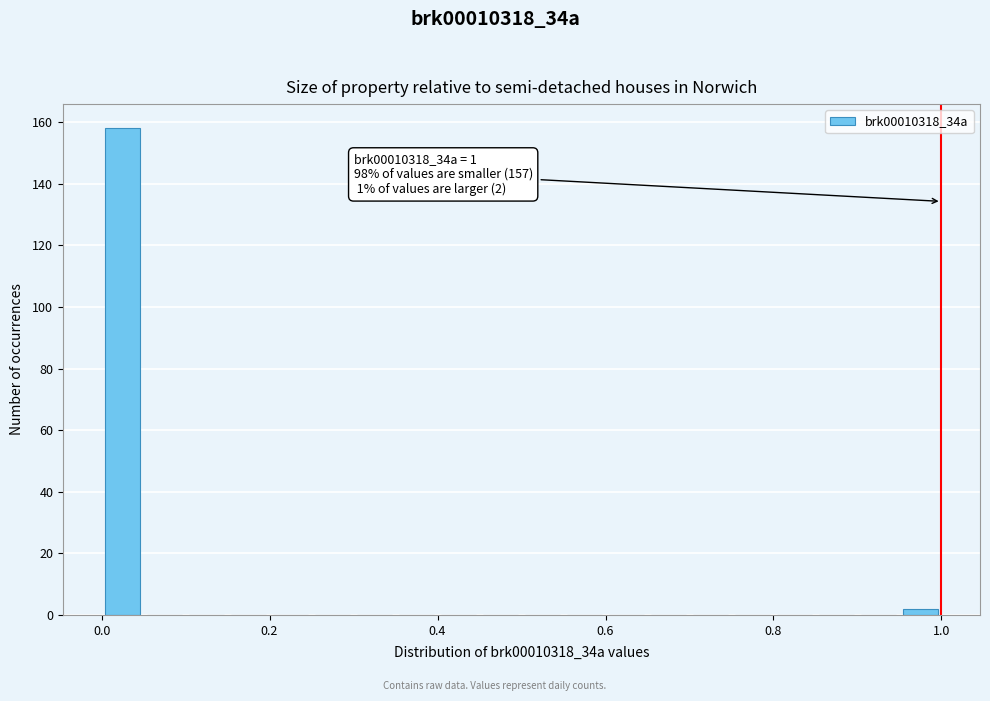

Read against the x-axis, roughly where is the centre of the tallest bar?

0.02